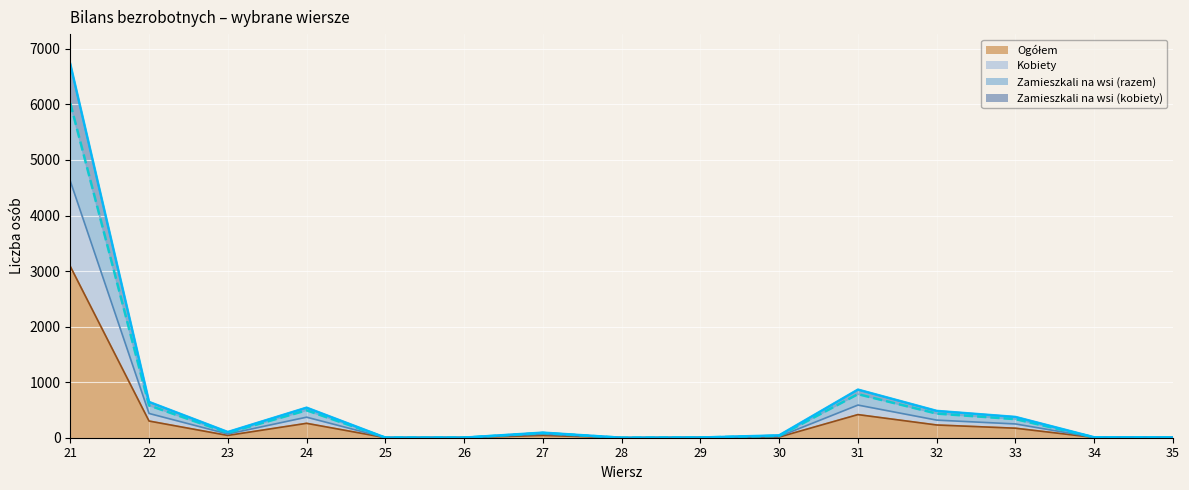

Where is Kobiety nearest to the value 2311?

31